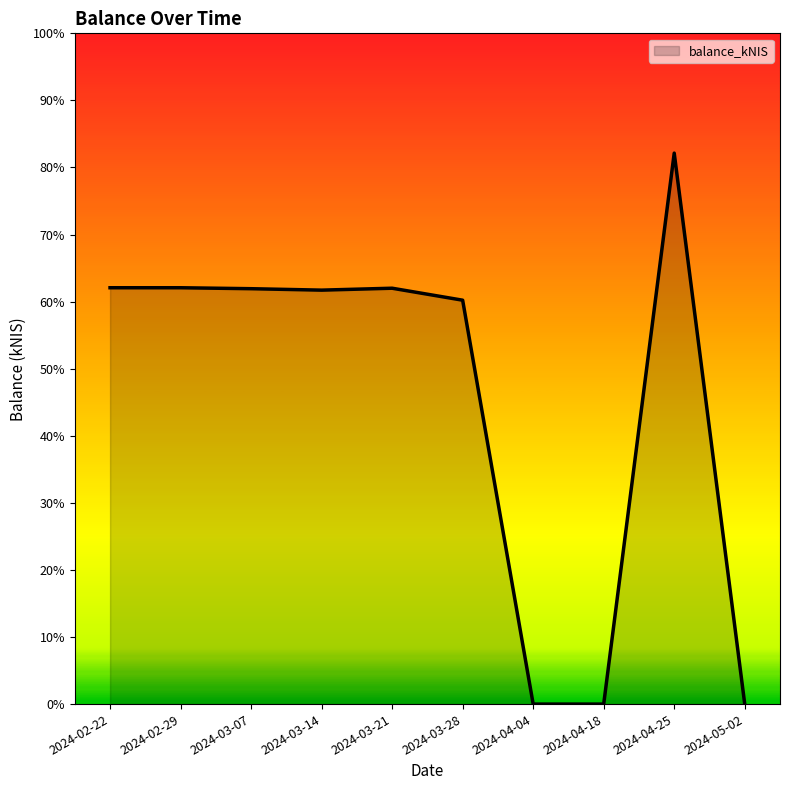

Does the chart display data point markers on the line(s)?

No